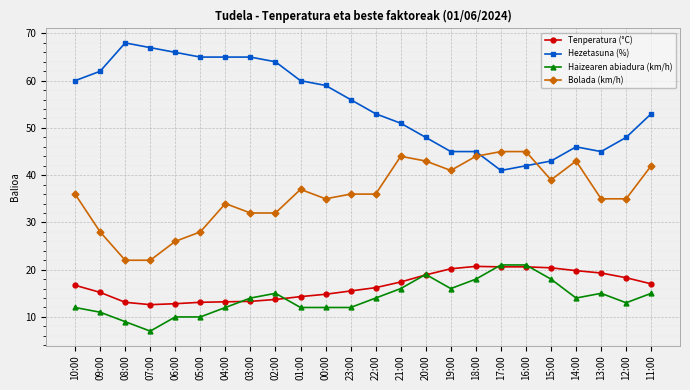

What is the label of the 16th point from the left?

19:00